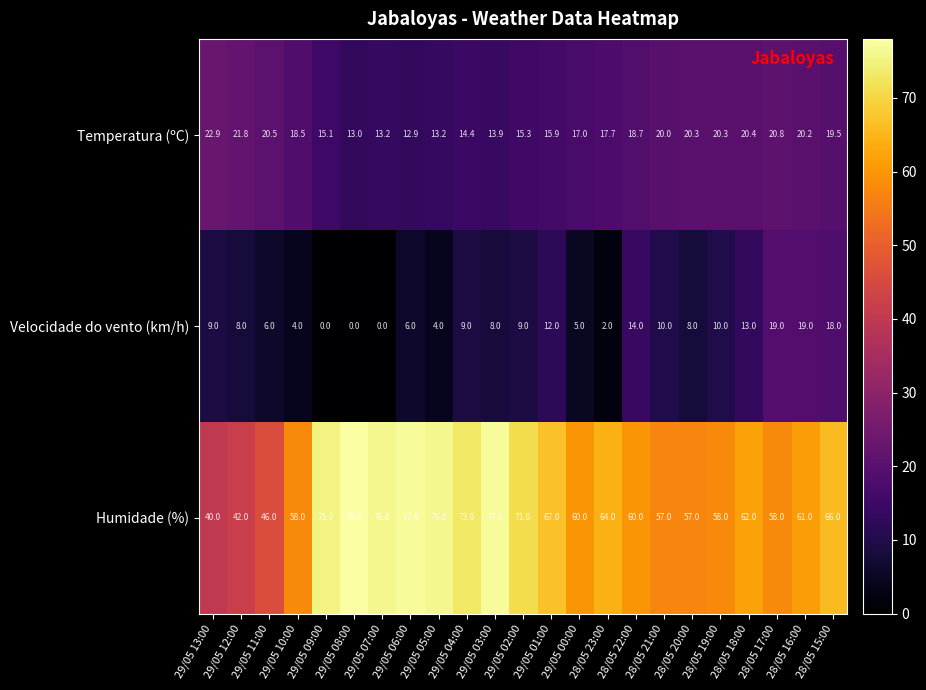

Which series has the largest range (max minus min)?

Humidade (%)